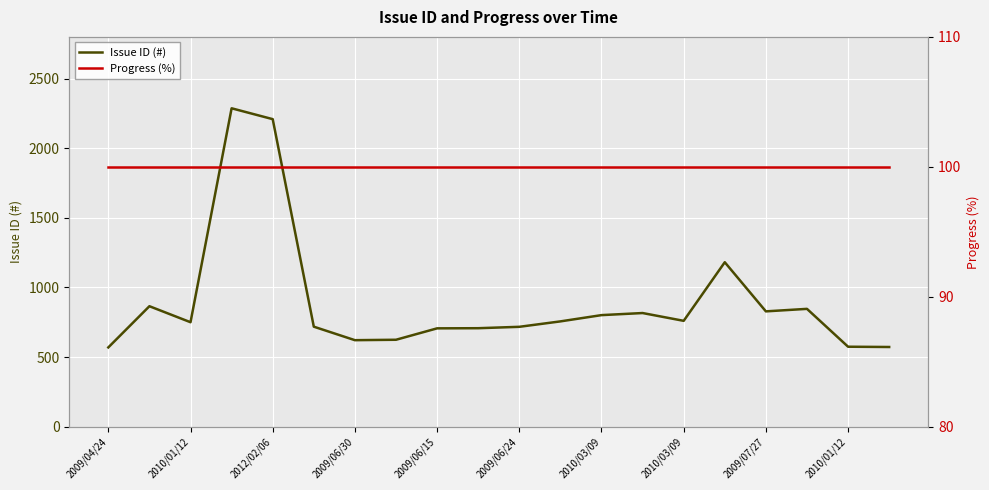

What is the difference between the Issue ID (#) values at 2009/06/24 and 2009/06/15?

11